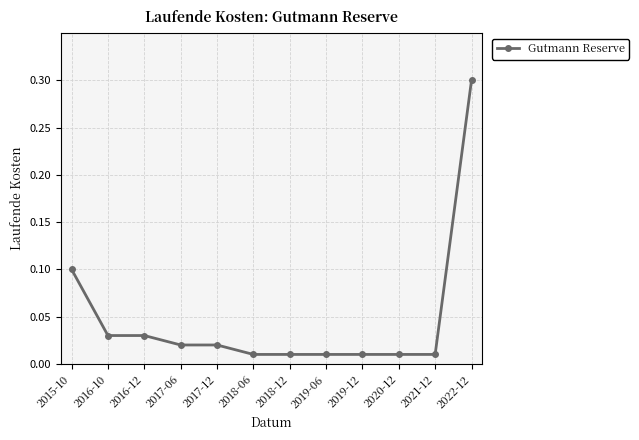

What is the change in value from 2021-12 to 2022-12?

+0.3